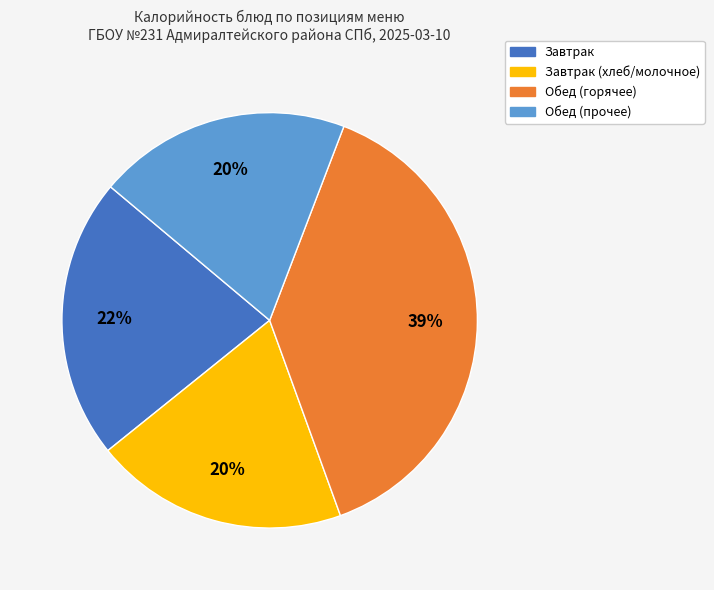

Does any single category account for the majority?

No